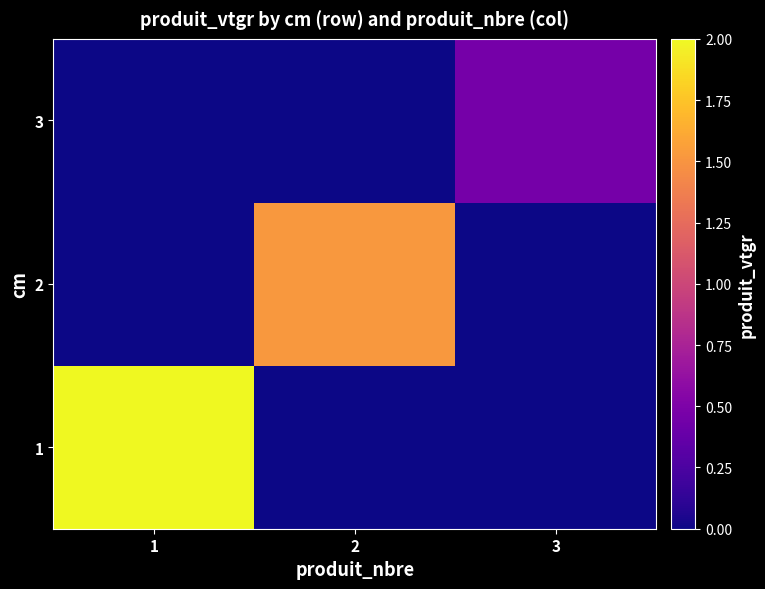

Rank the series at 1 from highest to lowest value.

1, 2, 3